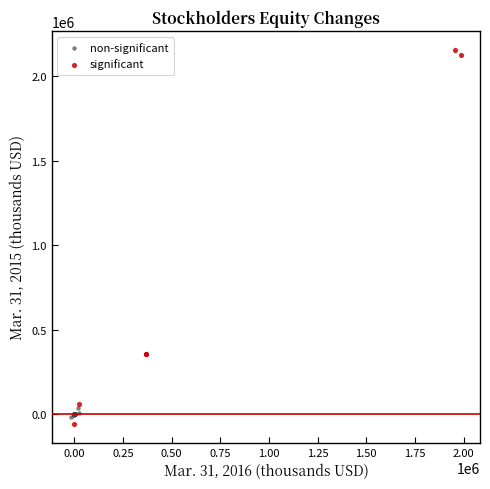

Which series reaches the maximum Y coordinate?

significant